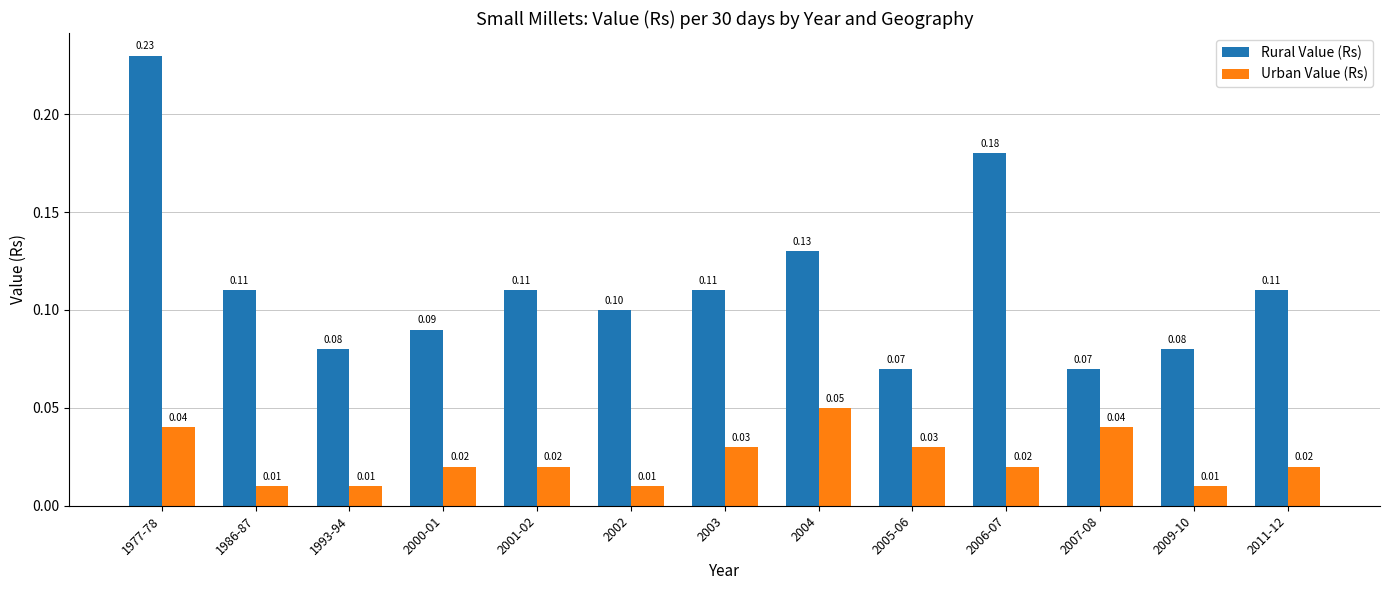

At how many categories does at least one series exceed 0?

13